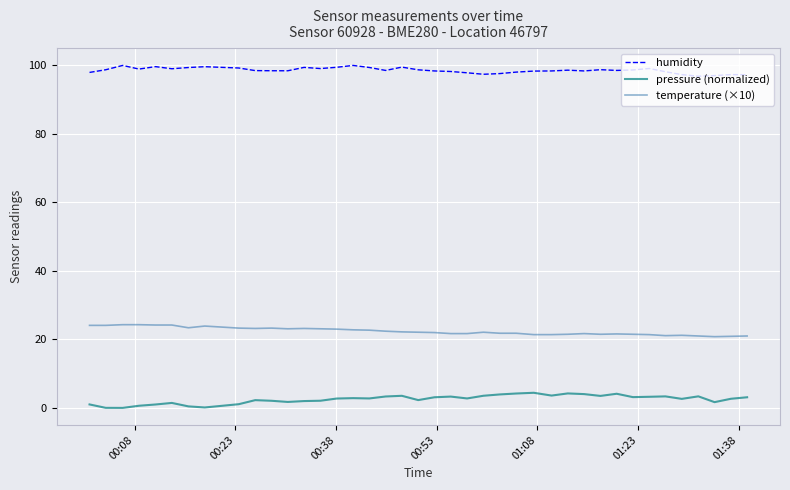

What are all the series names shown in the legend?

humidity, pressure (normalized), temperature (×10)